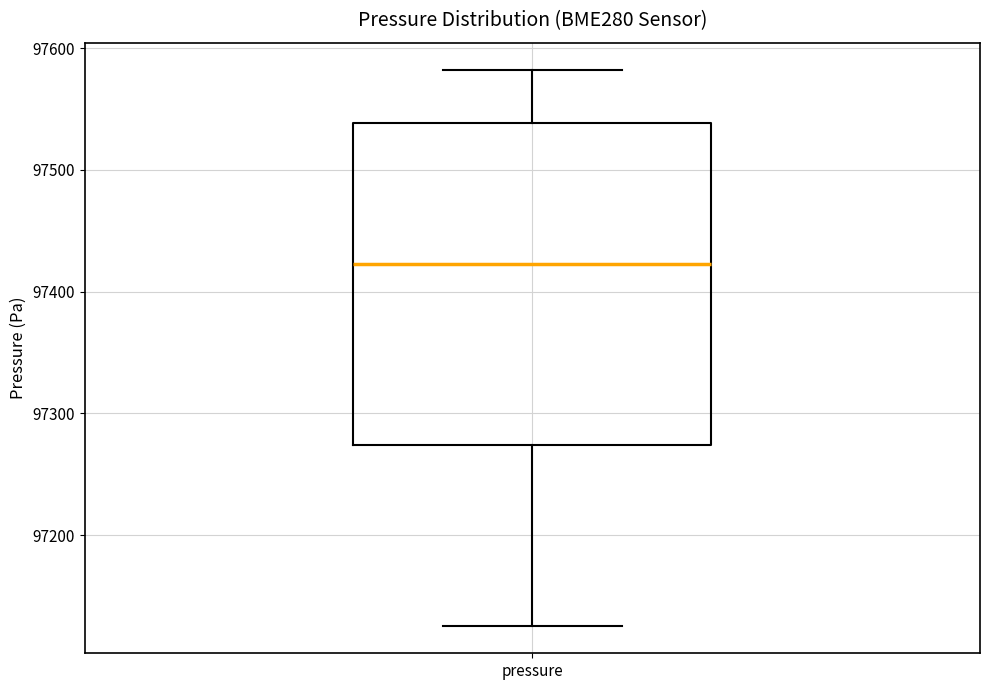

Where does the median line of the box for pressure sit on the y-axis? The values are not printed on the chart, so give them approximately, as read against the axis.

97420